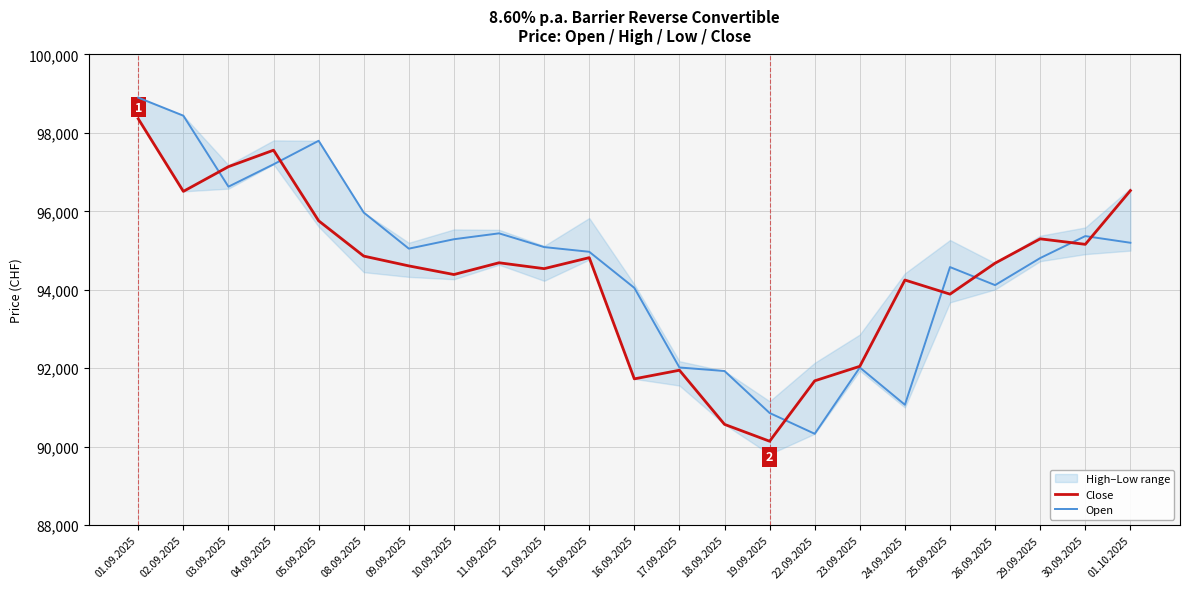

What position from the right is 18.09.2025?

10